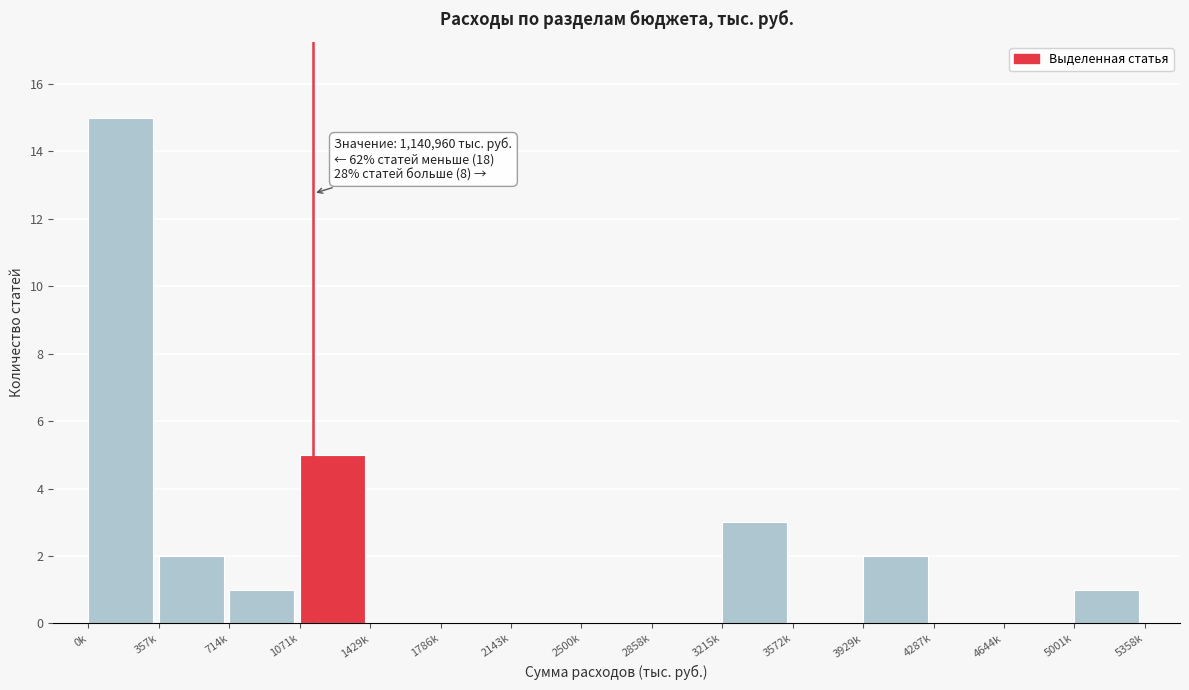

Reading left to right, what are all the values shown in this chart?

0k=15	357k=2	714k=1	1071k=5	1429k=0	1786k=0	2143k=0	2500k=0	2858k=0	3215k=3	3572k=0	3929k=2	4287k=0	4644k=0	5001k=1